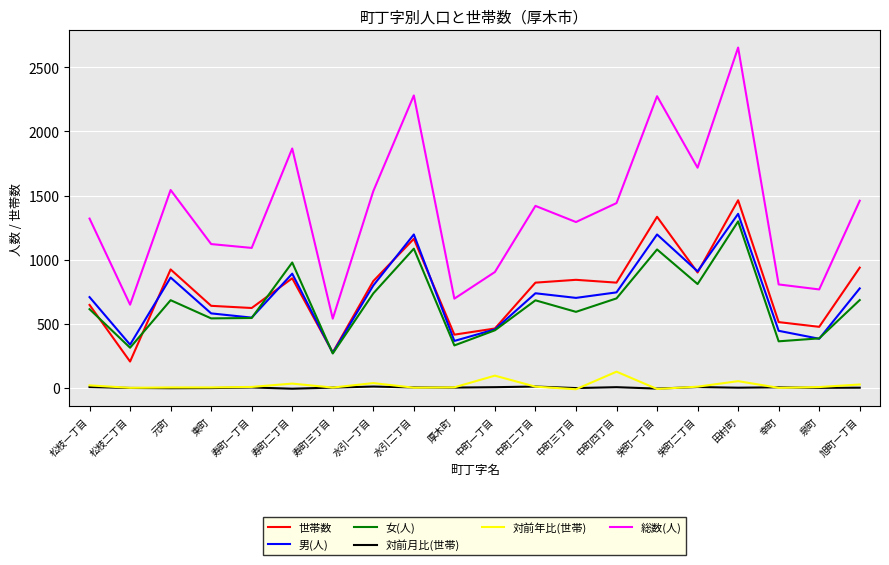

Which series has the largest total across all categories?

総数(人)